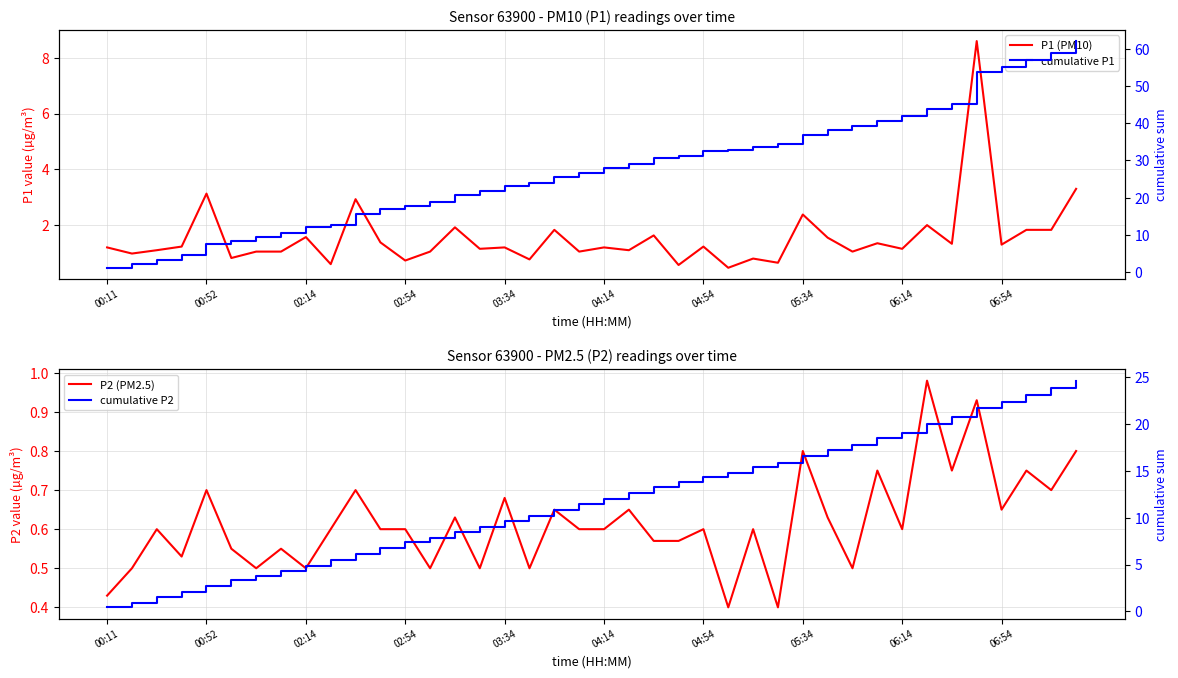

Is it true that cumulative P2 equals 7.6 at 23?

False